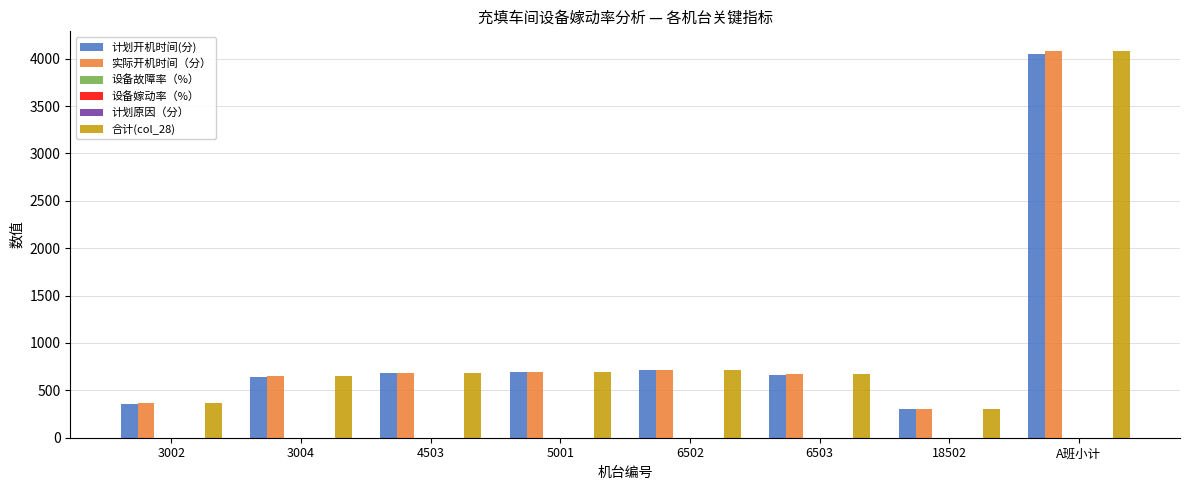

What is the sum of all 计划开机时间(分) values?

8110.0